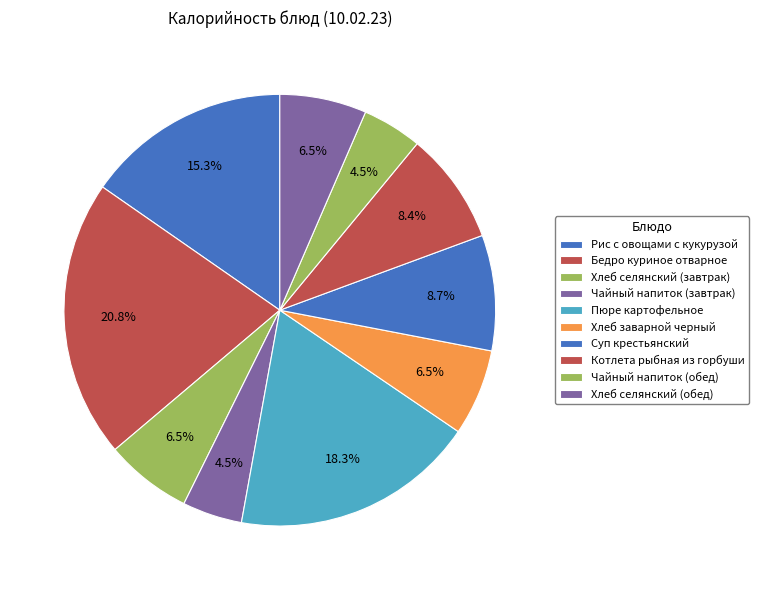

True or false: Чайный напиток (завтрак) accounts for 16% of the total.

False